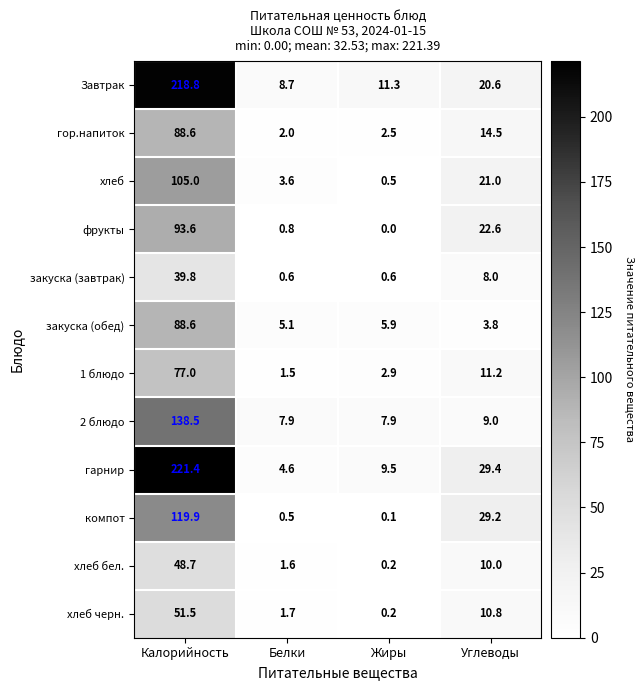

Is it true that гор.напиток equals 3.2 at Белки?

False